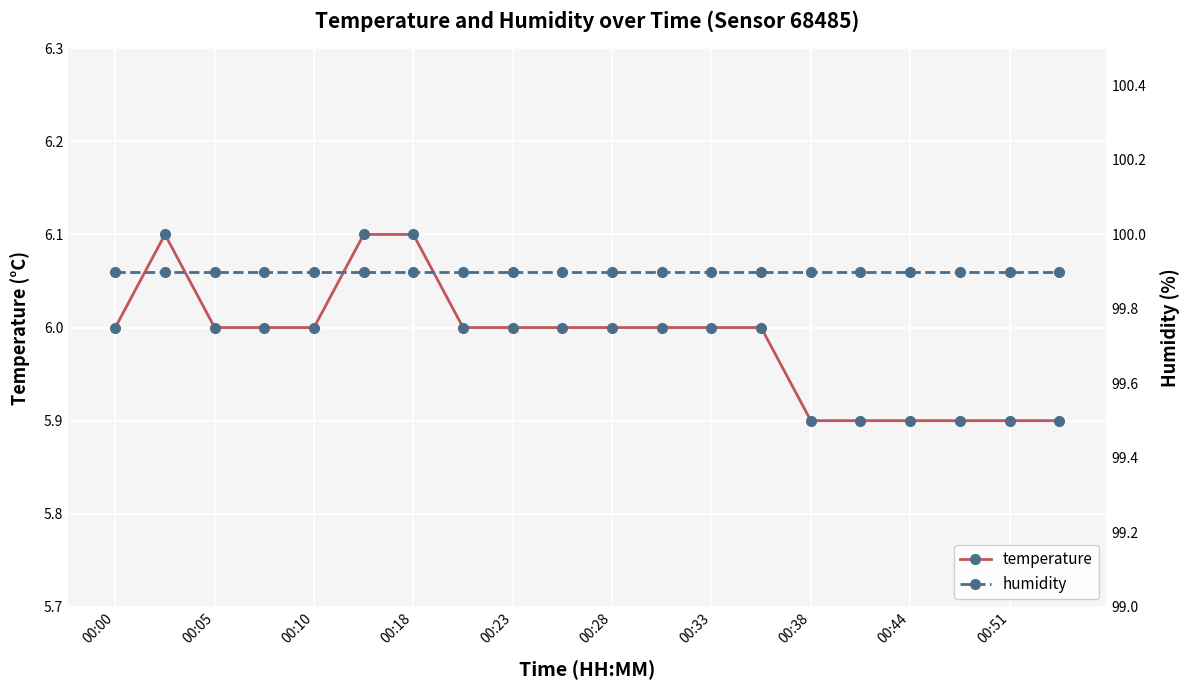

What is the lowest value of the temperature series?

5.9